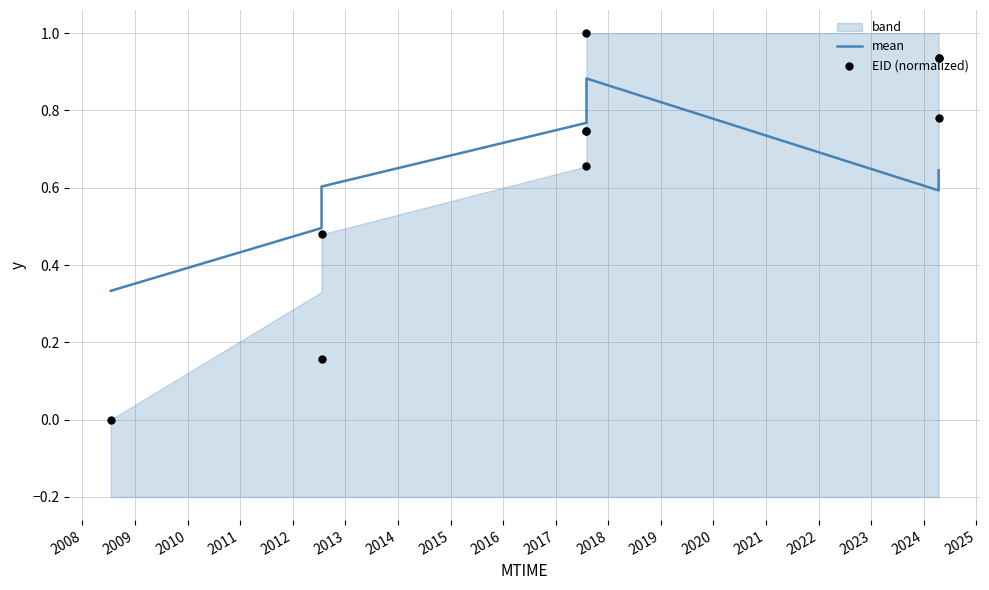

At how many categories does at least one series exceed 0?

10